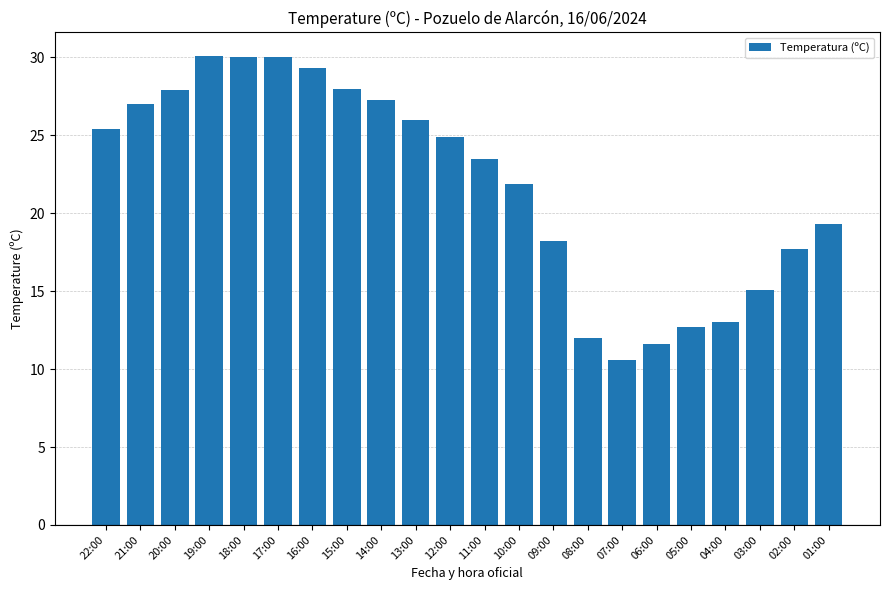

At which category does the chart reach its minimum across all series?

07:00